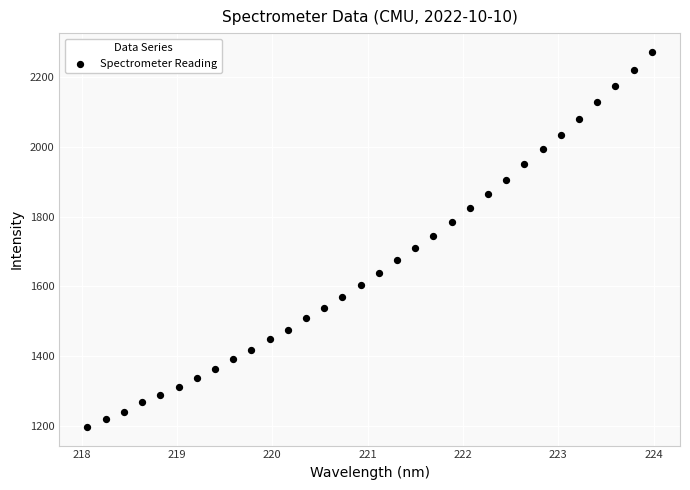

What is the range of X values (max minus min)?

5.9